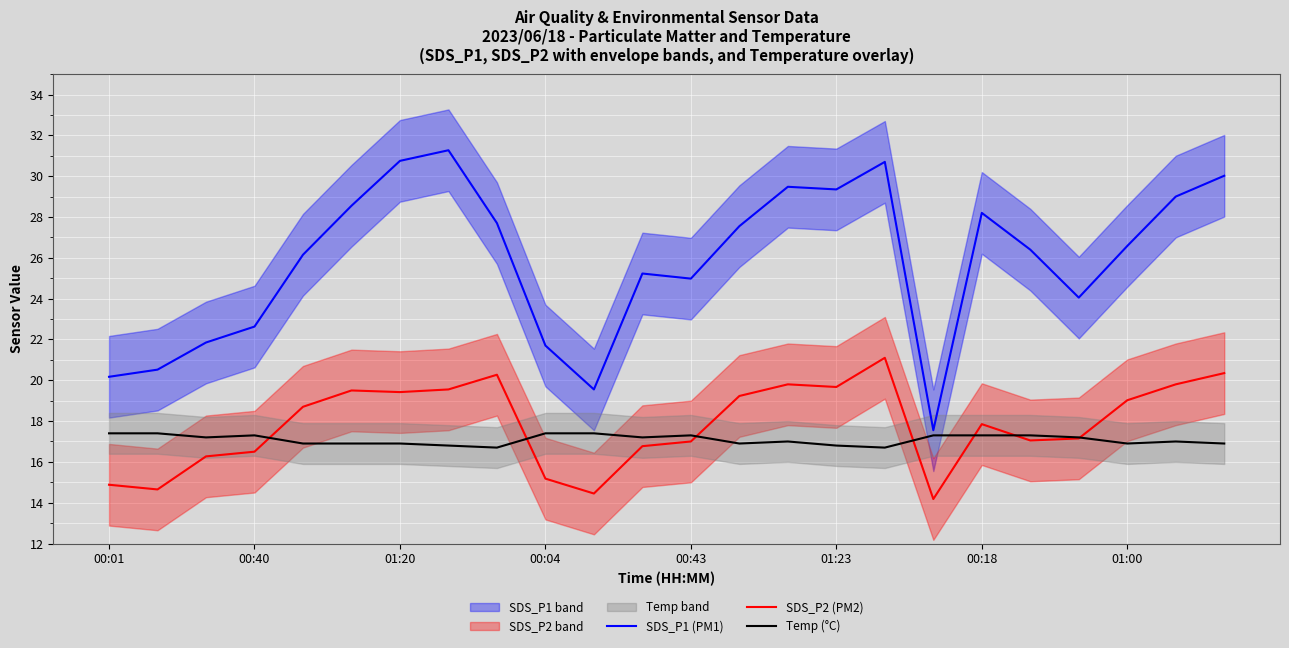

The SDS_P2 (PM2) series shows 14.2 at 17. True or false?

True